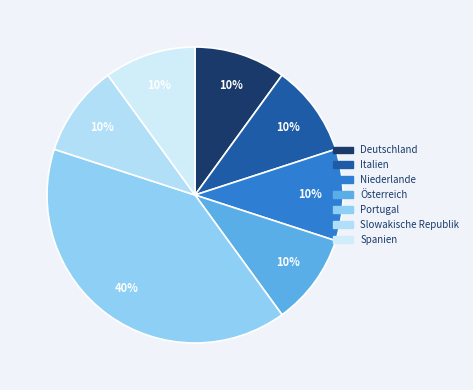

Is there a majority slice in this chart?

No